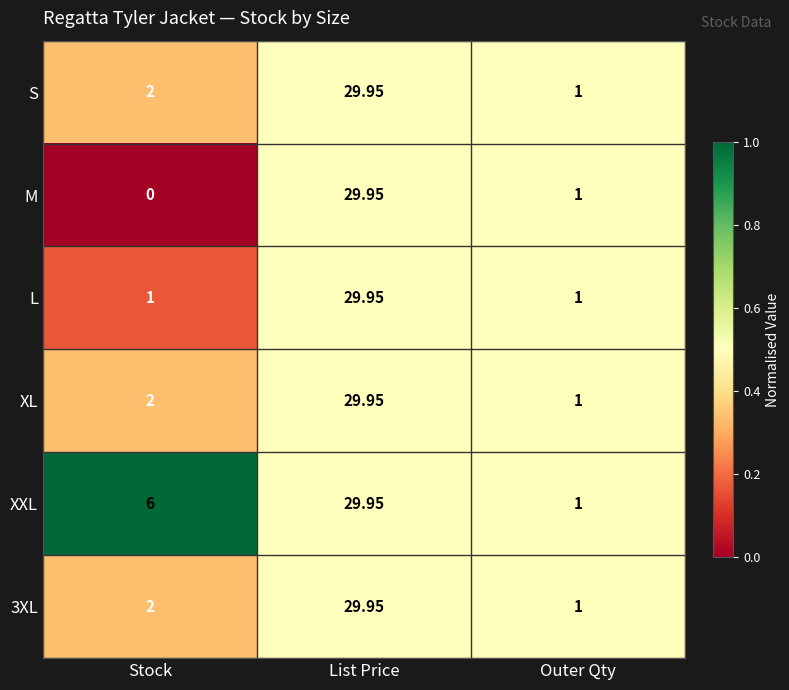

At which category does the chart reach its minimum across all series?

Stock